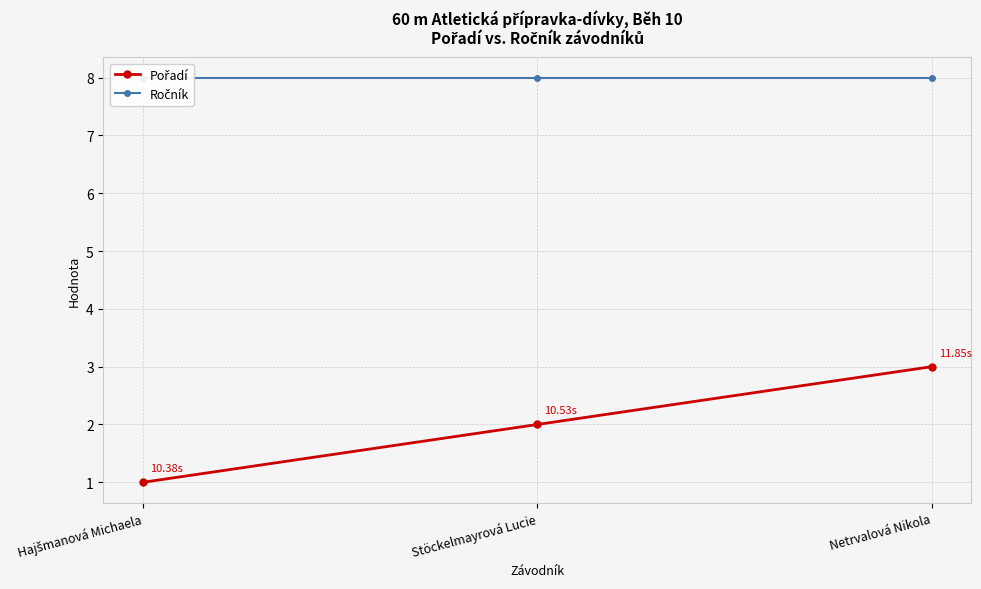

The value of Pořadí at Stöckelmayrová Lucie is 3. True or false?

False